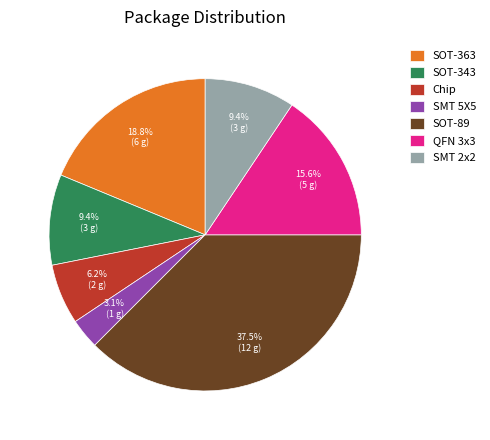

Approximately how many times larger is the value at SOT-343 compared to SMT 2x2?

1.0